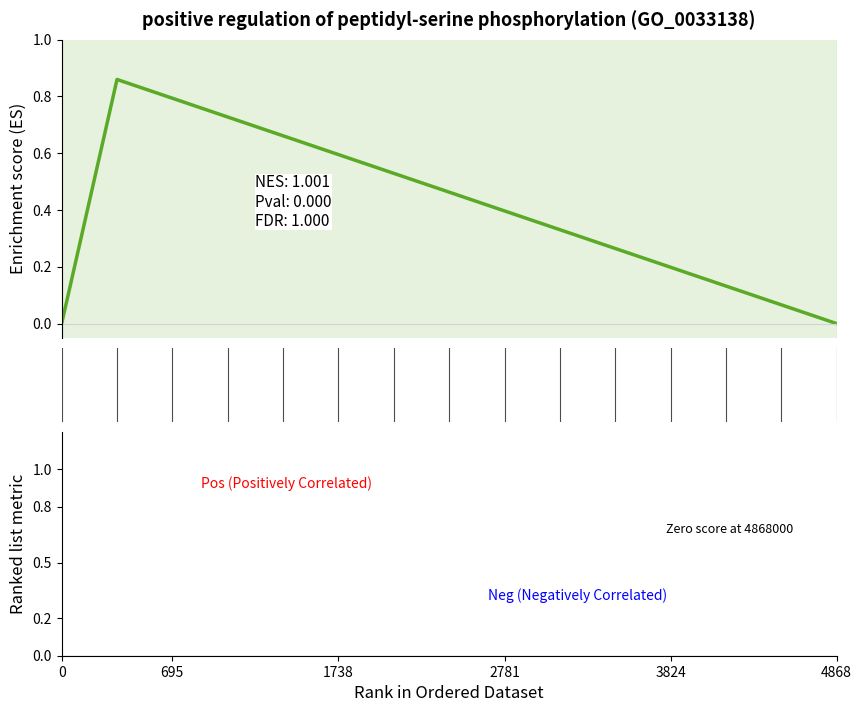

What position from the left is 13?

14